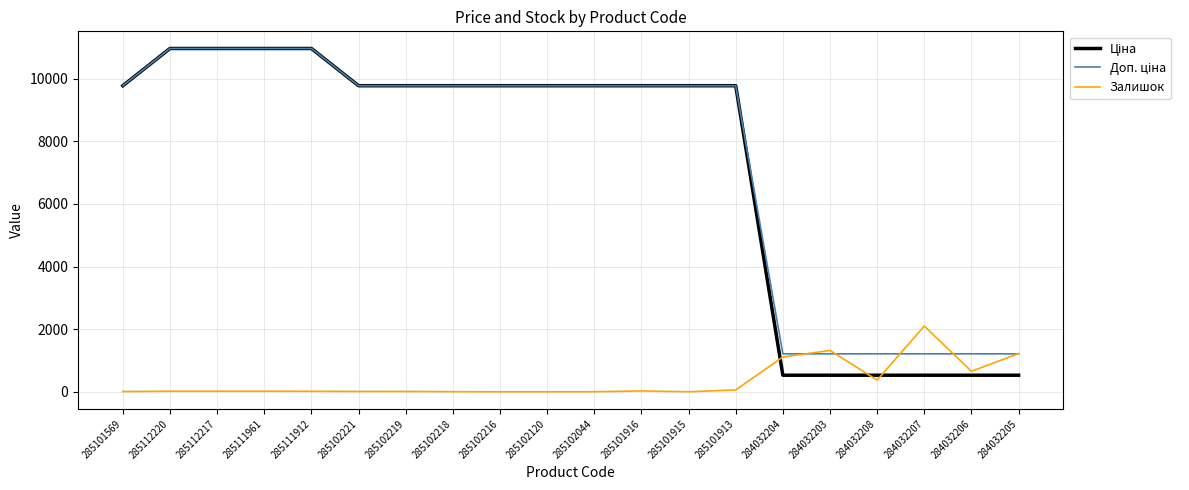

Does the chart have visible grid lines?

Yes